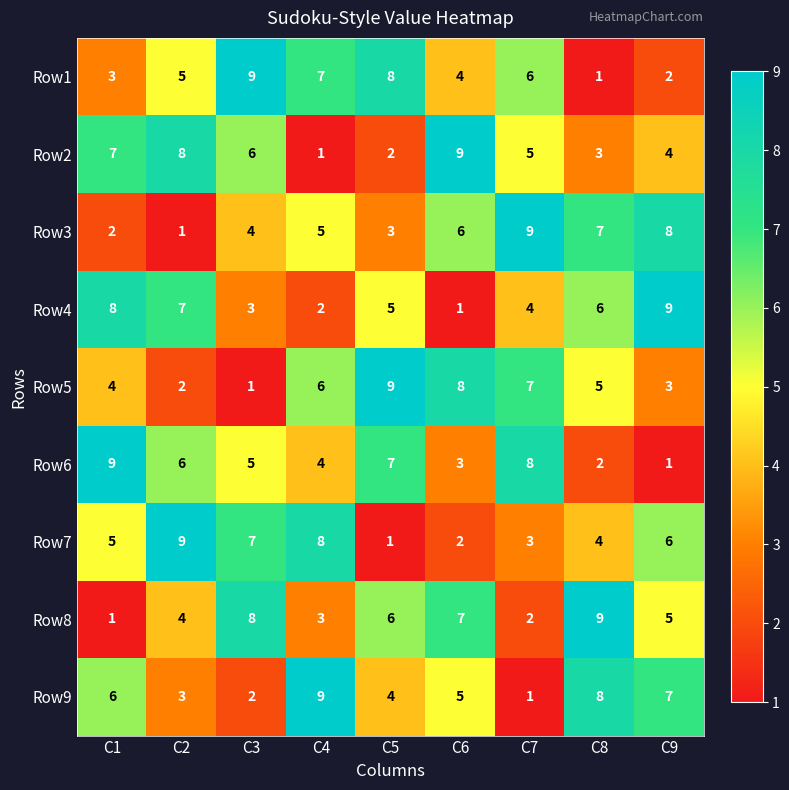

Between C1 and C2, which series saw the biggest shift?

Row7